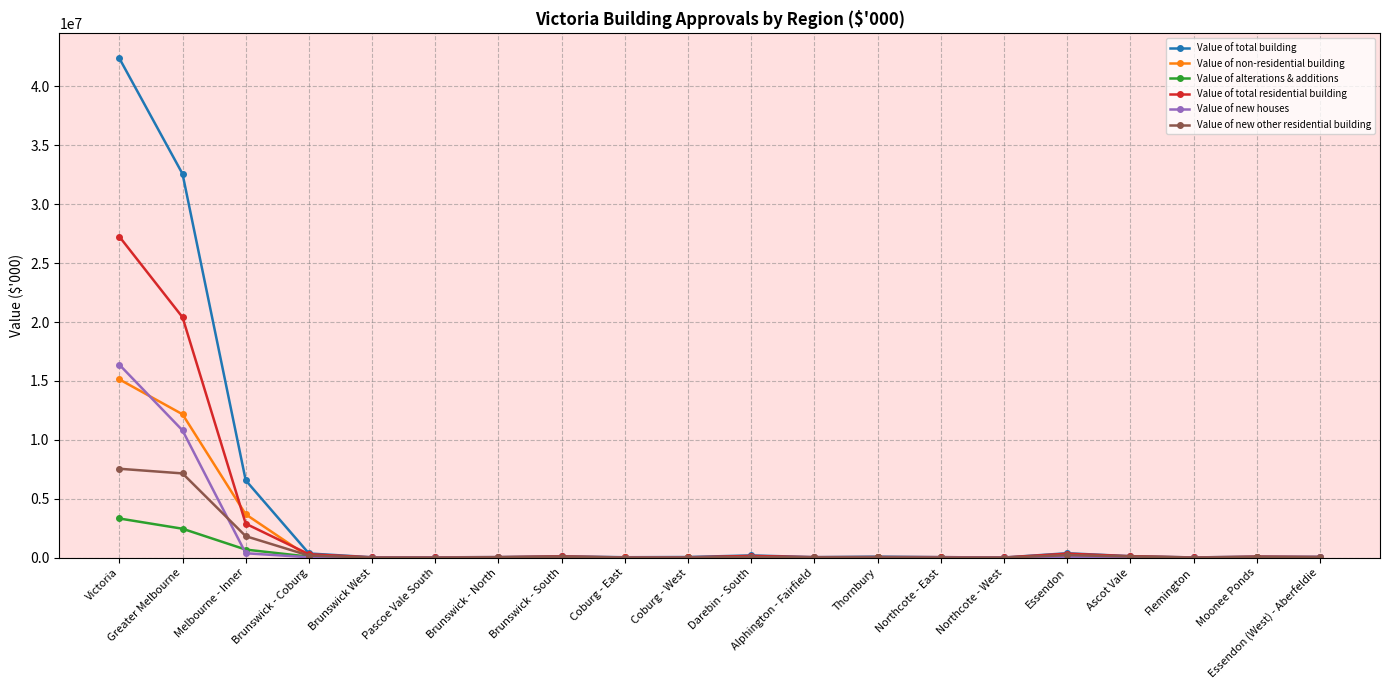

What is the approximate value of Value of alterations & additions at Brunswick - North?

8264.6